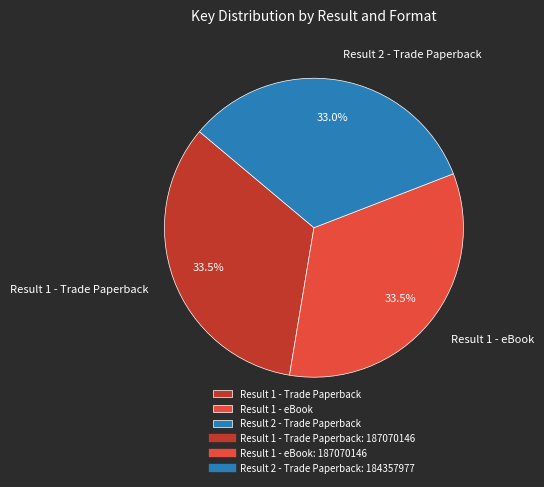

How much of the chart is everything except Result 1 - eBook?

66.5%